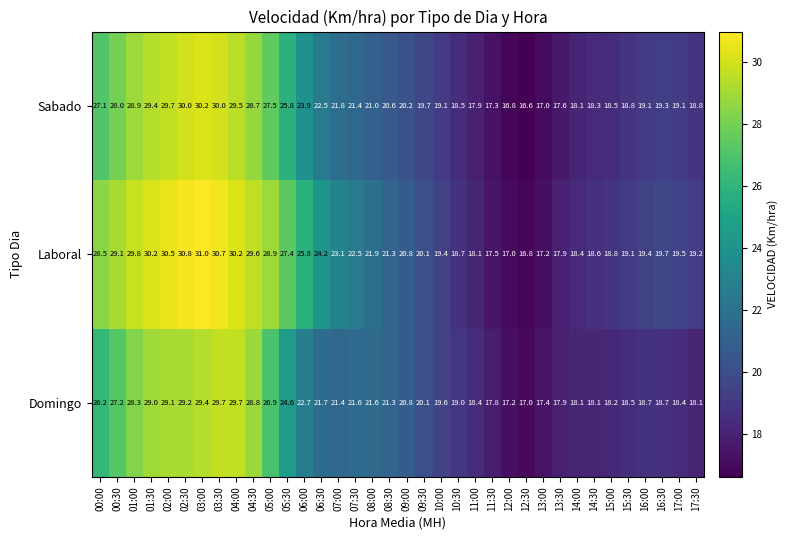

What is the difference between the maximum and second lowest values in the Laboral series?

14.0